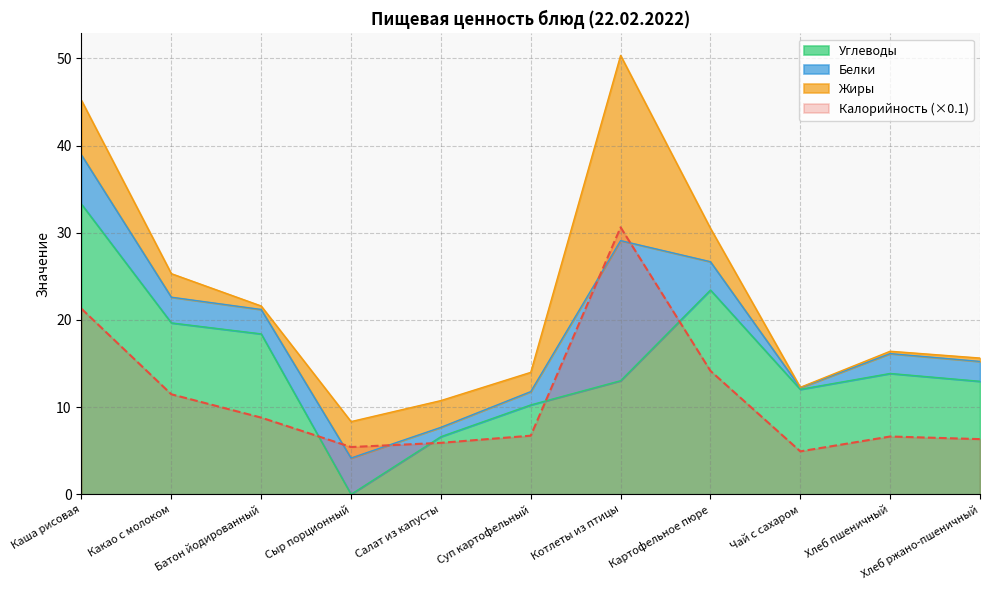

How many values in the Калорийность series exceed 6?

8